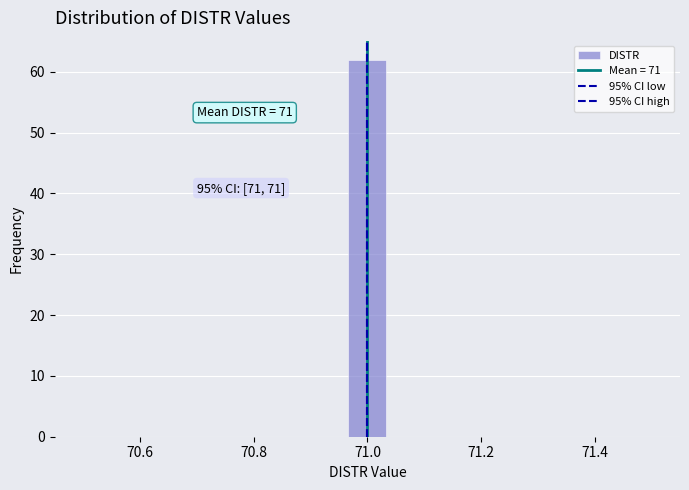

Around what value on the x-axis is the tallest bar? Give the approximate position of its centre, as read against the axis.

71.00